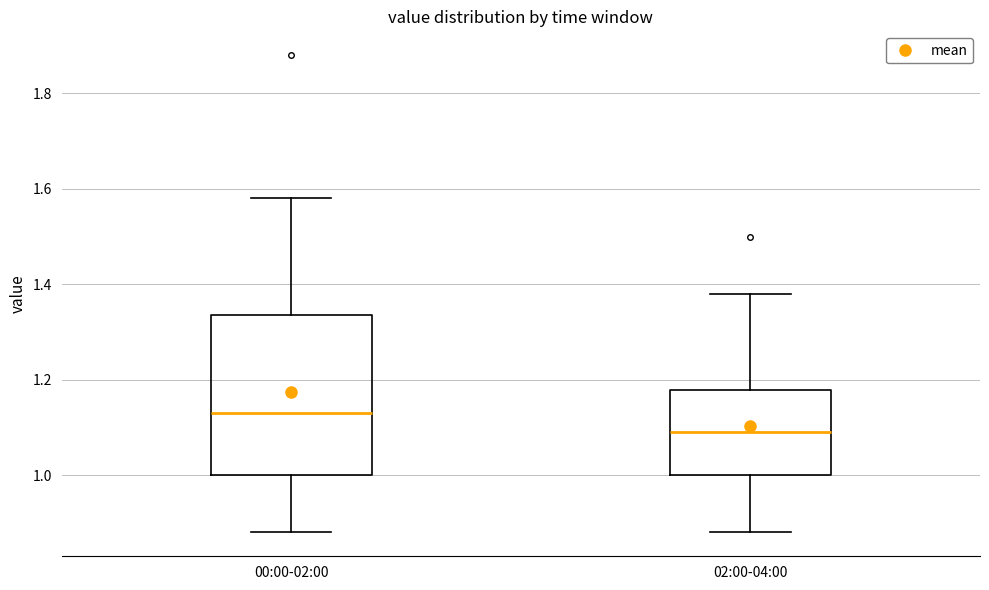

Which box has the highest median line?

00:00-02:00